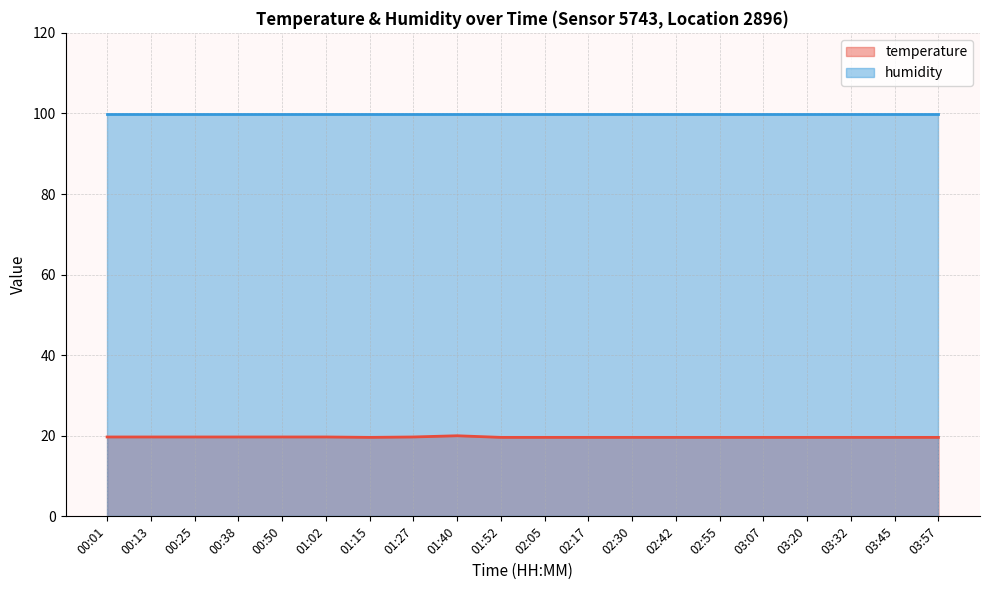

What is the sum of the values at 00:38 and 03:07?

39.3